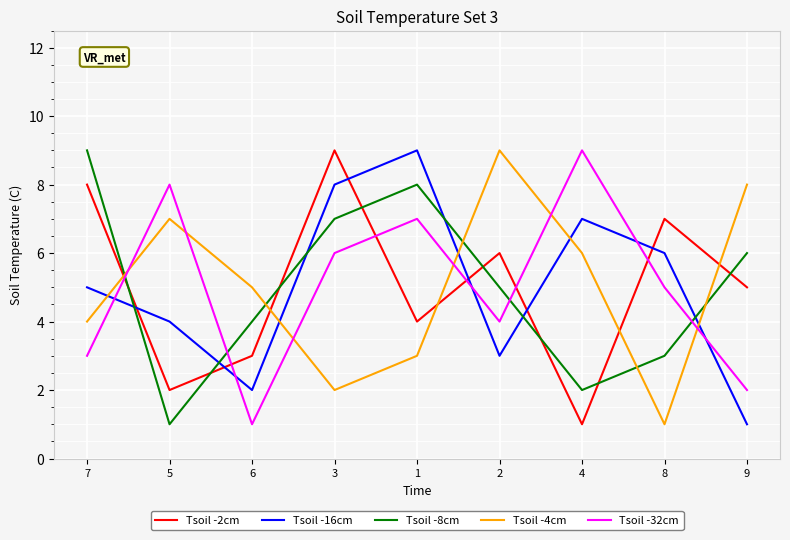

Is the value of Tsoil -4cm at 3 greater than the value of Tsoil -16cm at 2?

No